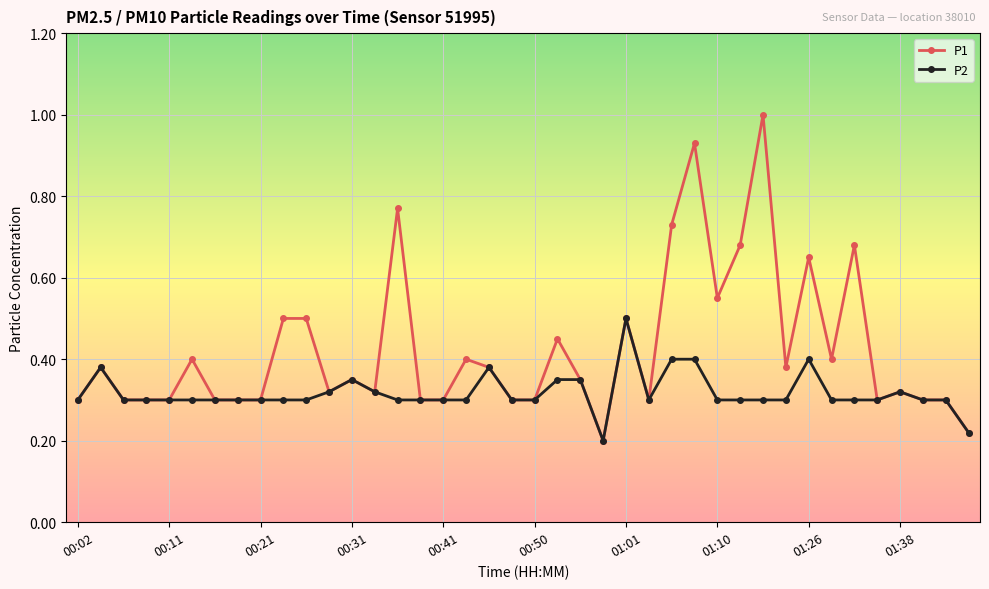

How many data points does each series have?

40